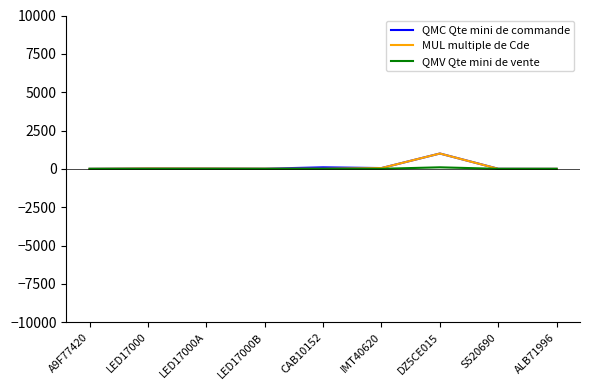

True or false: MUL multiple de Cde has a value of 10 at LED17000B.

True